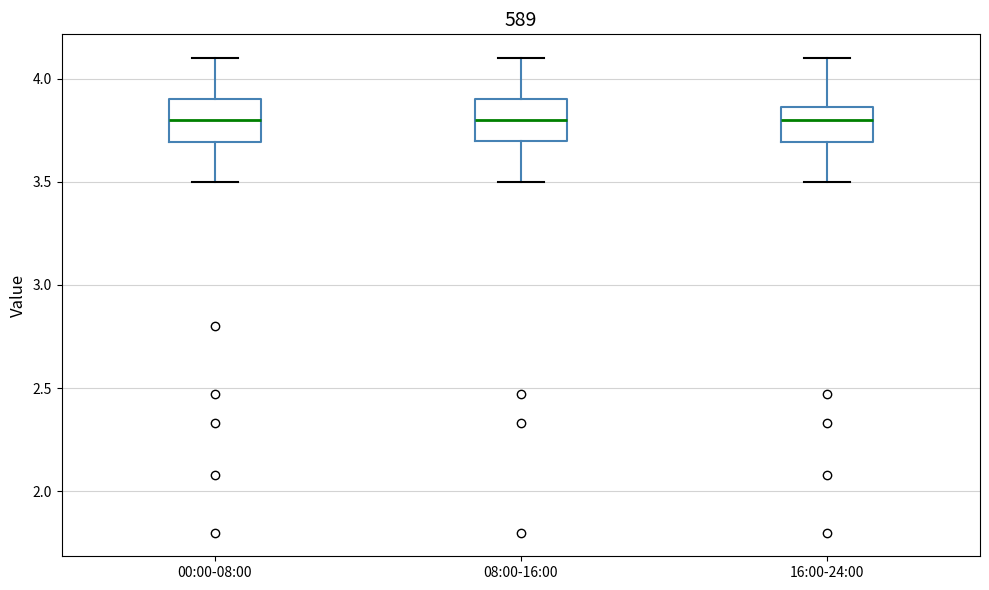

Reading left to right, transcribe this box plot: for each box, give where its median line is, the range the box spans, and where its two whiskers end, as read against the y-axis. The values are not printed on the chart, so give them approximately, as read against the axis.

00:00-08:00: median 3.80, box 3.70 to 3.90, whiskers 3.50 to 4.10
08:00-16:00: median 3.80, box 3.70 to 3.90, whiskers 3.50 to 4.10
16:00-24:00: median 3.80, box 3.70 to 3.85, whiskers 3.50 to 4.10